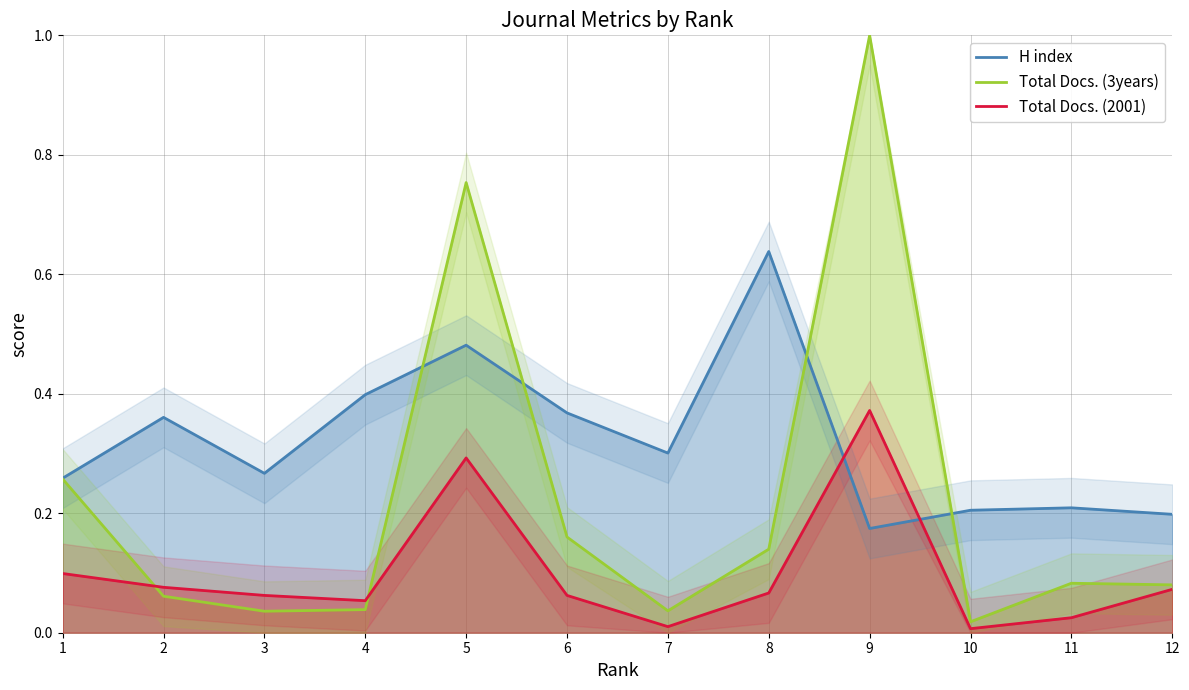

Which category has the lowest value in the H index series?

9